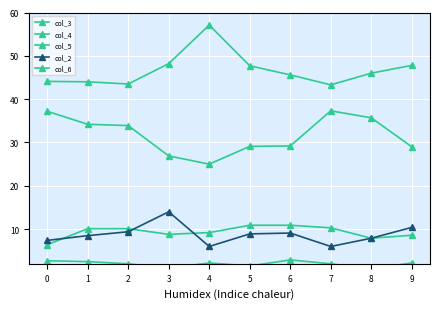

Between 5 and 6, which is larger?

5